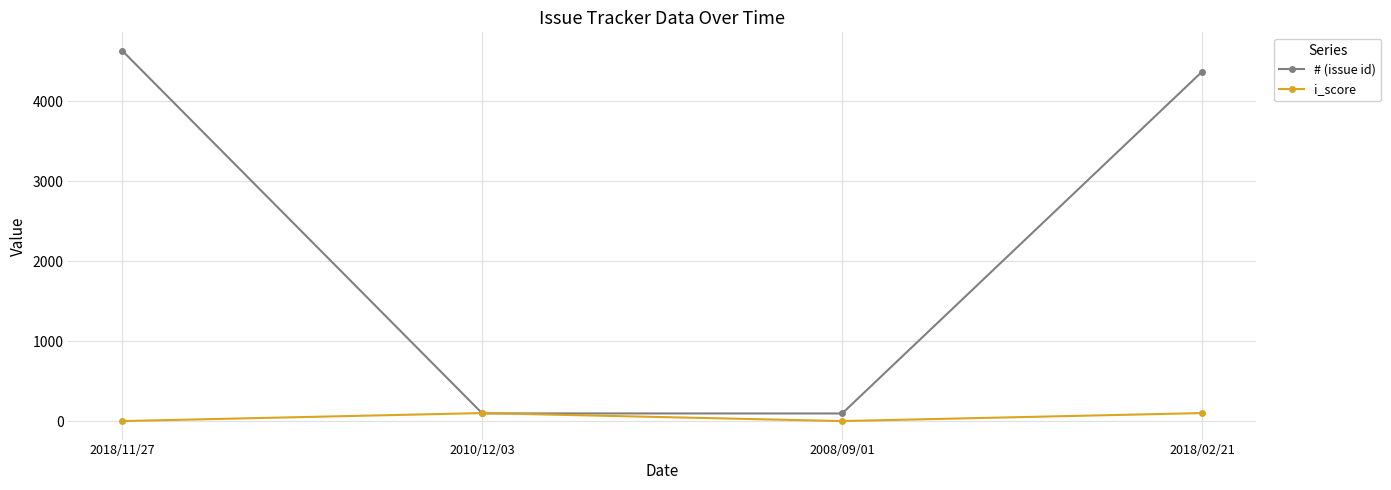

What is the label of the 2nd point from the left?

2010/12/03